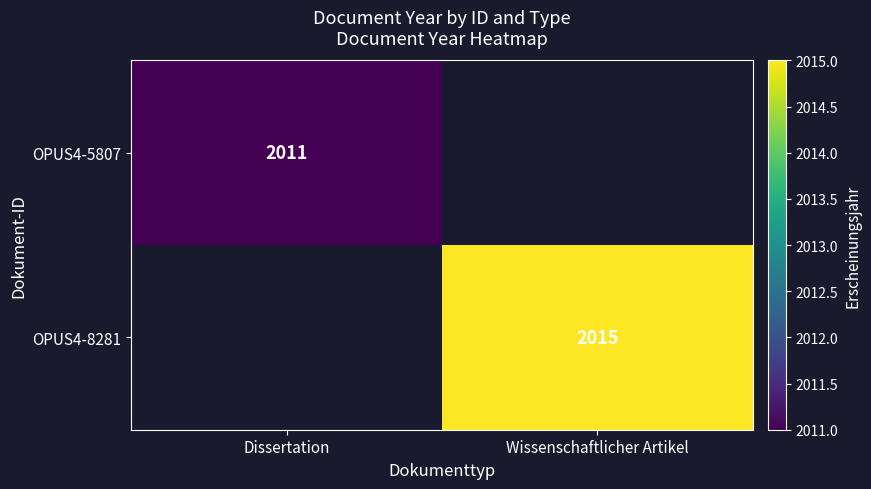

The OPUS4-8281 series shows 2015 at Wissenschaftlicher Artikel. True or false?

True